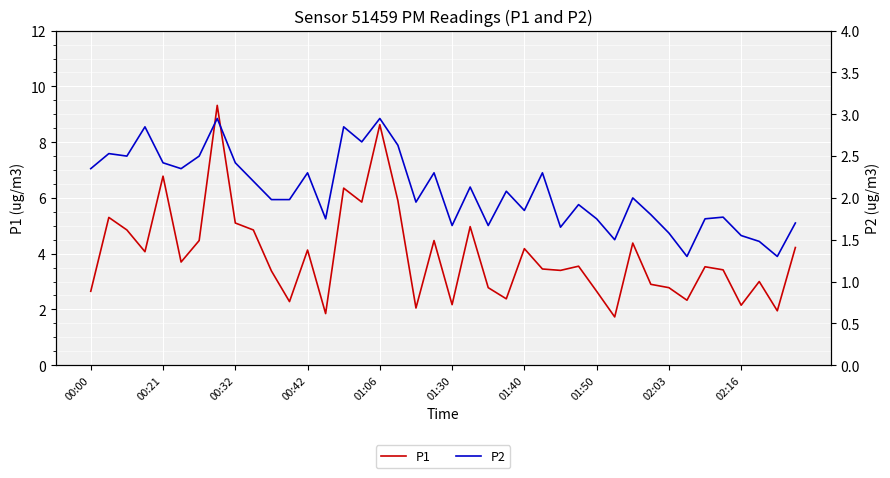

What is the maximum value for P1?

9.3